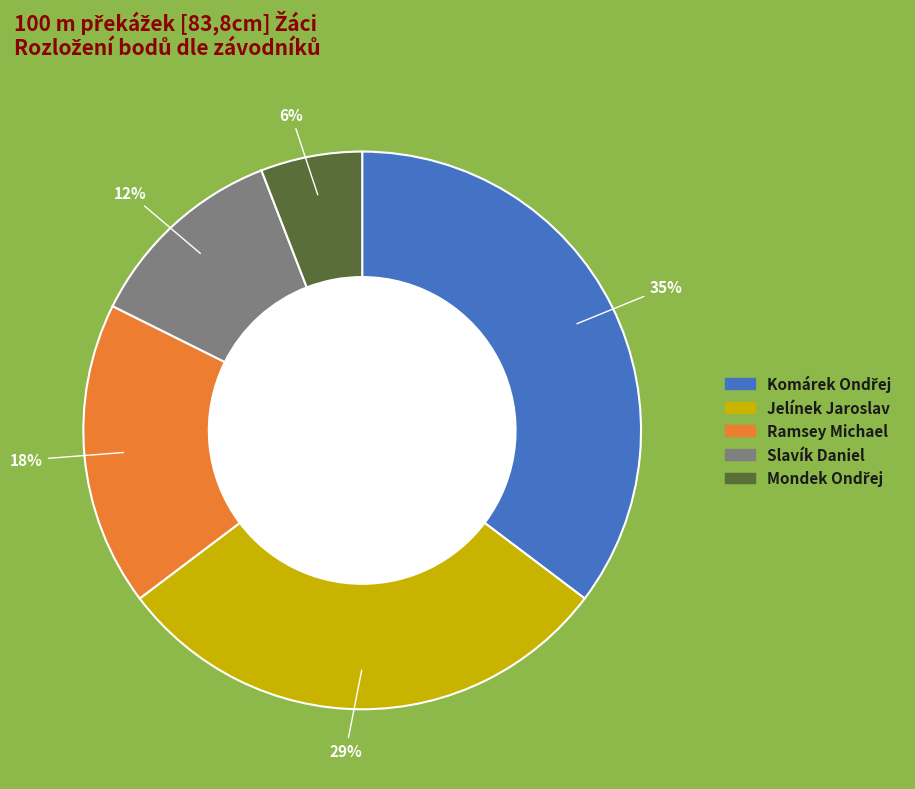

The Slavík Daniel slice represents 27% of the pie. True or false?

False